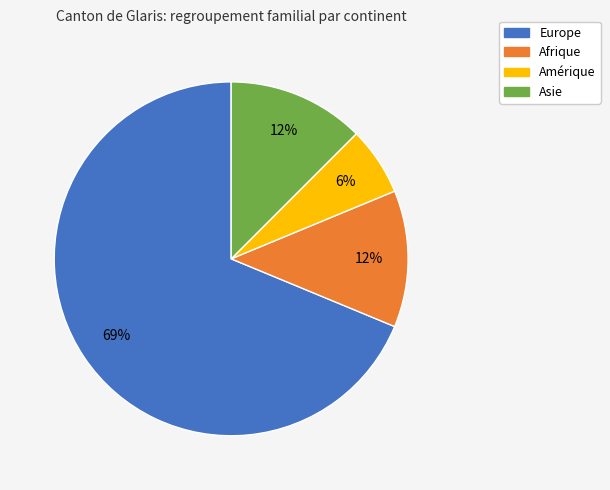

Does Afrique represent more than half of the total?

No